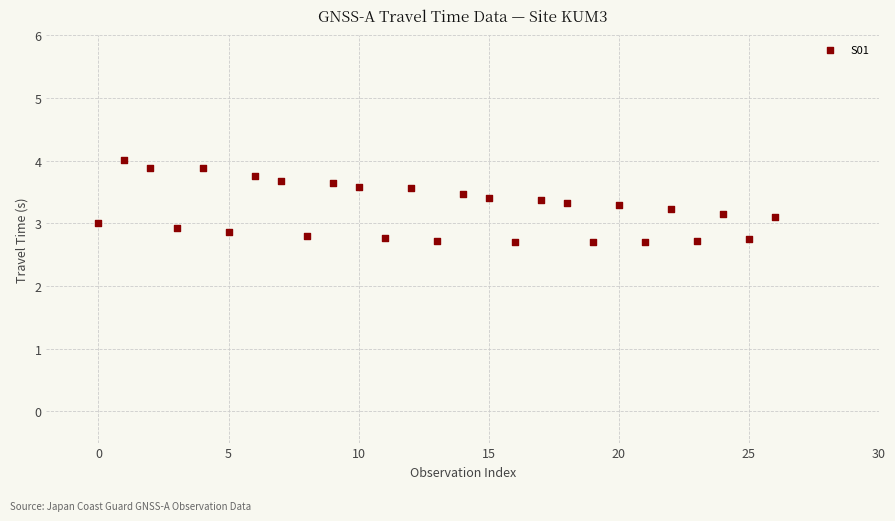

What is the range of Y values (max minus min)?

1.3